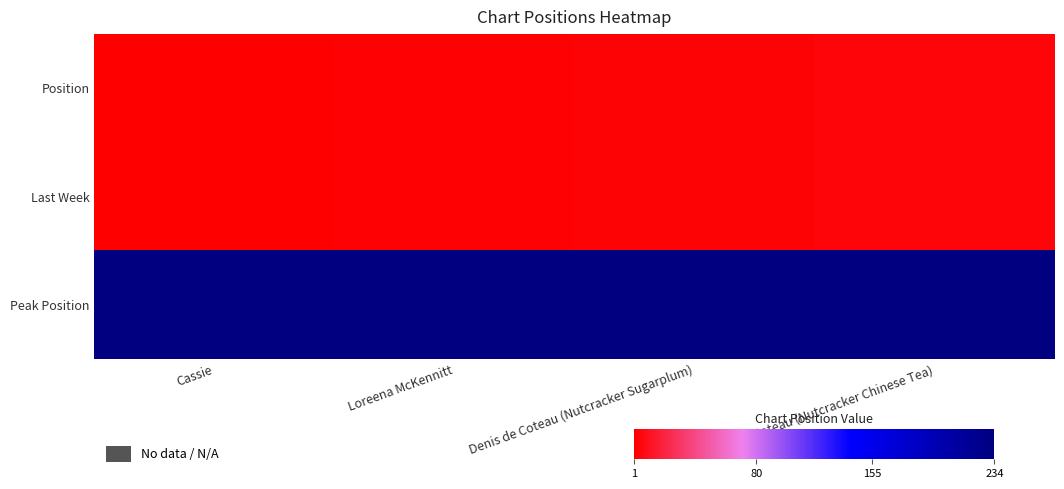

What is the total value across all series at Cassie?

236